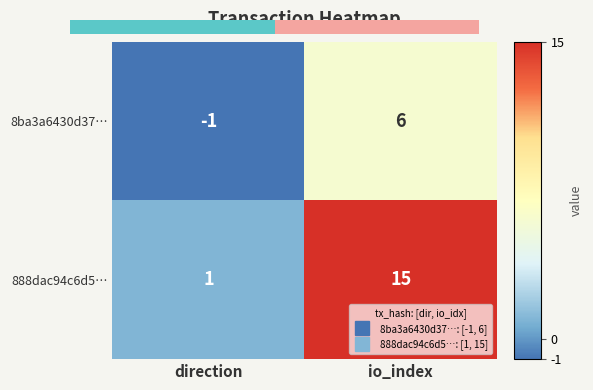

What is the difference between the 8ba3a6430d37… values at direction and io_index?

7